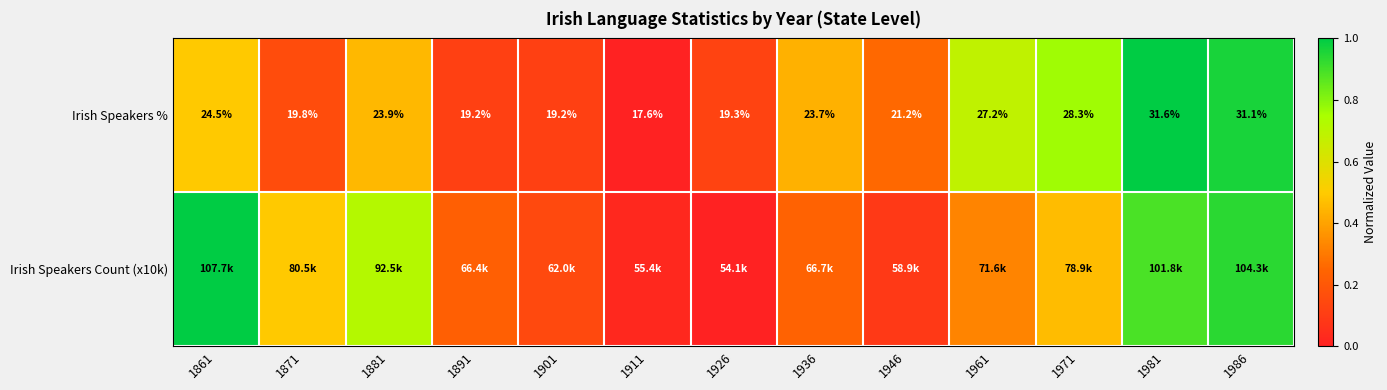

How many data points in Irish Speakers % are less than 23?

6